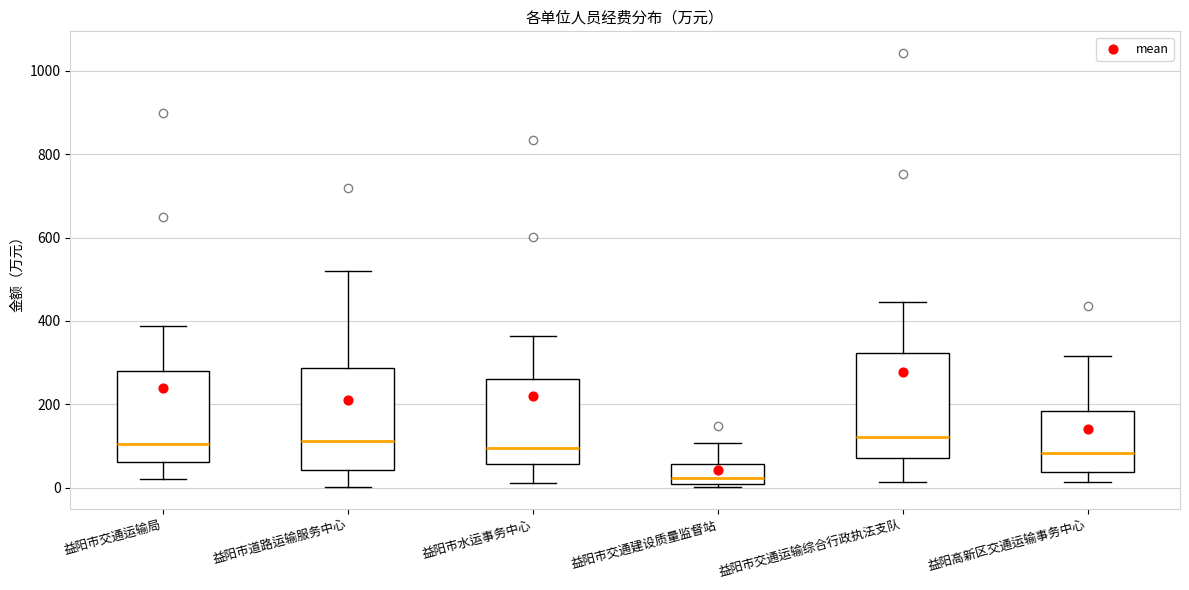

Reading left to right, read every box against the y-axis: the position of its median line, the range the box covers, and the ends of its whiskers. The values are not printed on the chart, so give them approximately, as read against the axis.

益阳市交通运输局: median 100, box 60 to 280, whiskers 20 to 380
益阳市道路运输服务中心: median 120, box 40 to 280, whiskers 0 to 520
益阳市水运事务中心: median 100, box 60 to 260, whiskers 20 to 360
益阳市交通建设质量监督站: median 20, box 0 to 60, whiskers 0 (just below the box's lower edge) to 100
益阳市交通运输综合行政执法支队: median 120, box 80 to 320, whiskers 20 to 440
益阳高新区交通运输事务中心: median 80, box 40 to 180, whiskers 20 to 320